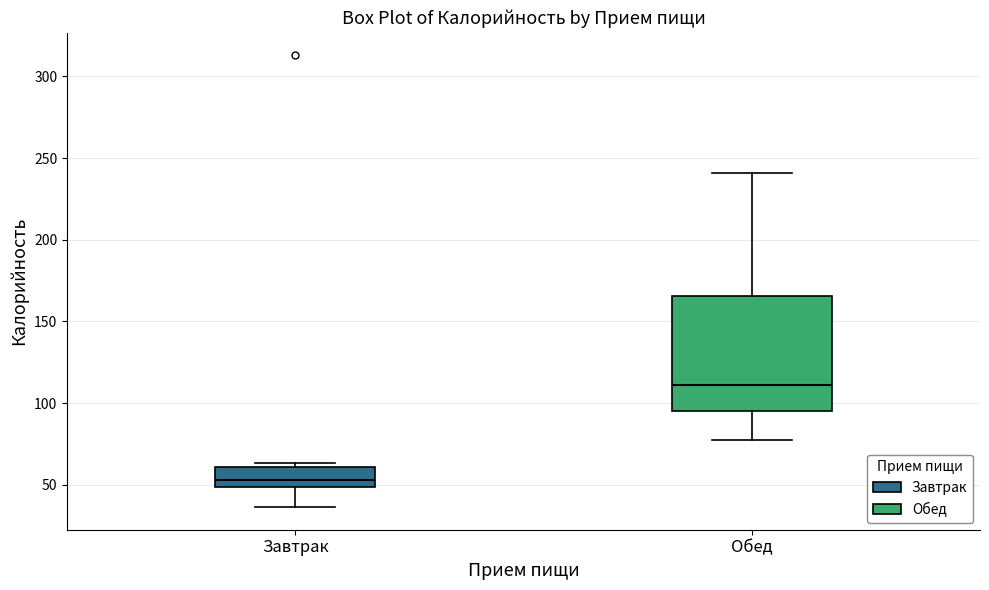

Which box is the tallest, from its lower edge to its upper edge?

Обед